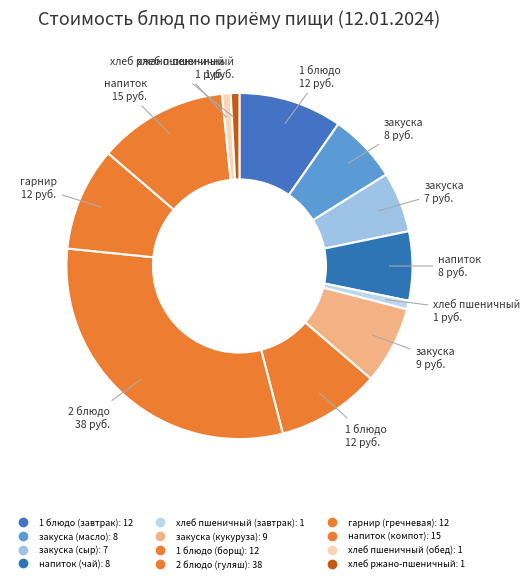

Count the number of slices in the pie.

12